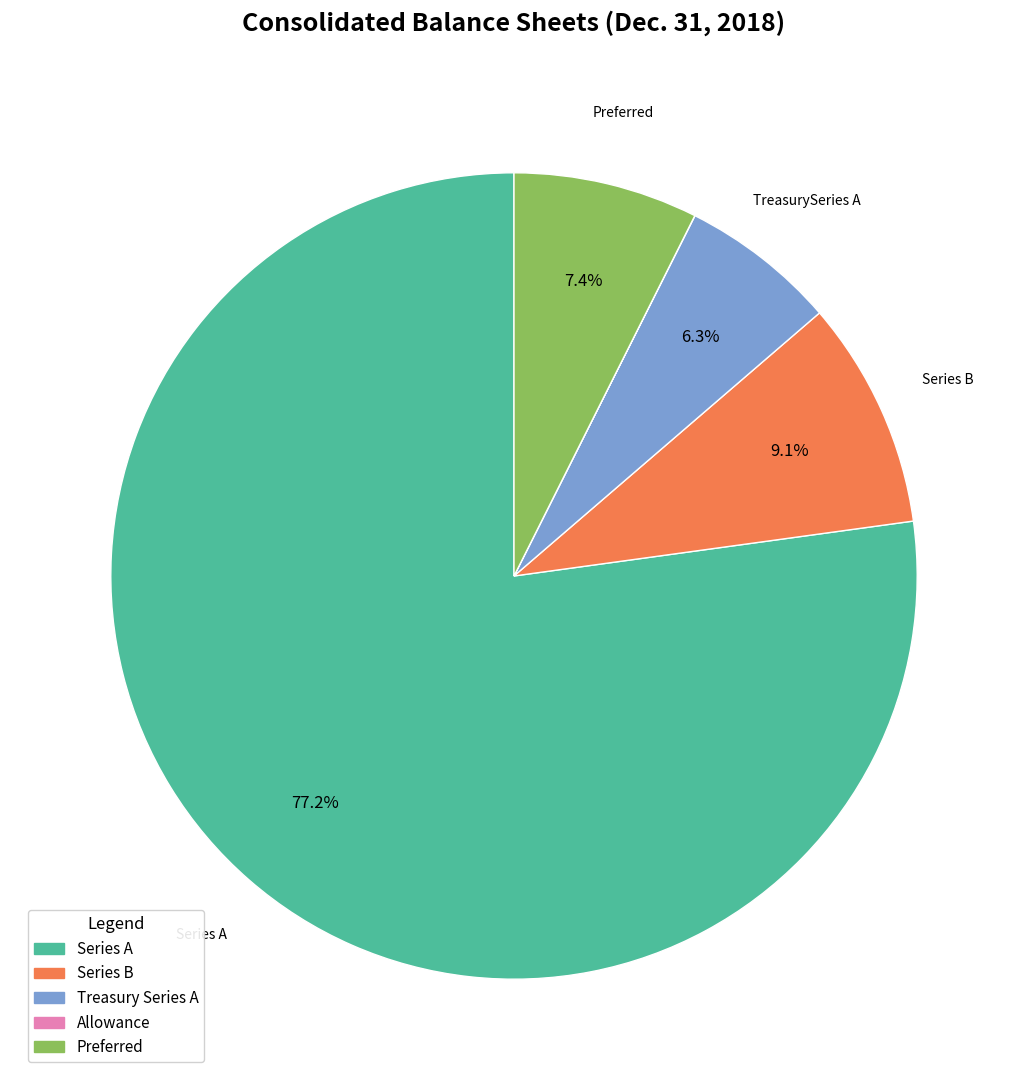

Is there any slice that represents more than half of the pie?

Yes